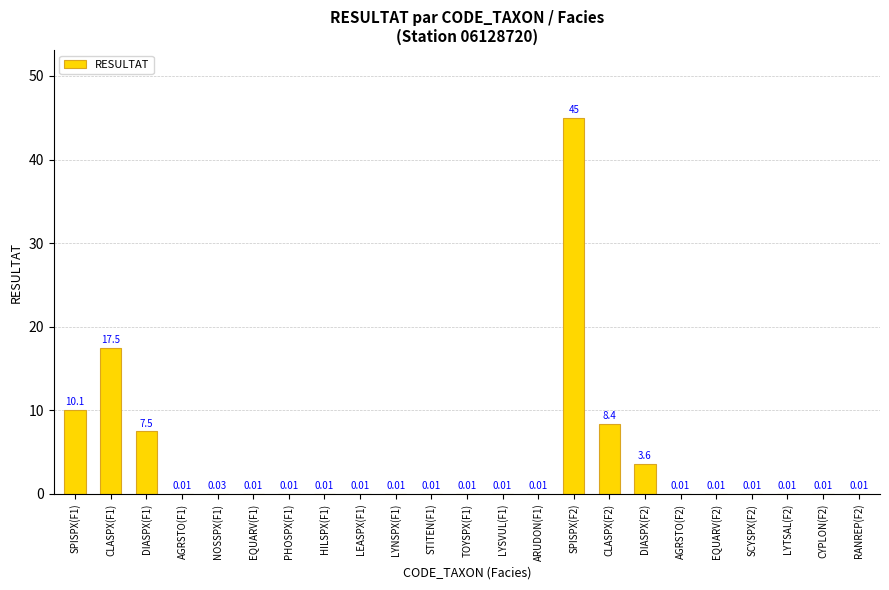

What is the sum of the values at DIASPX(F2) and STITEN(F1)?

3.6